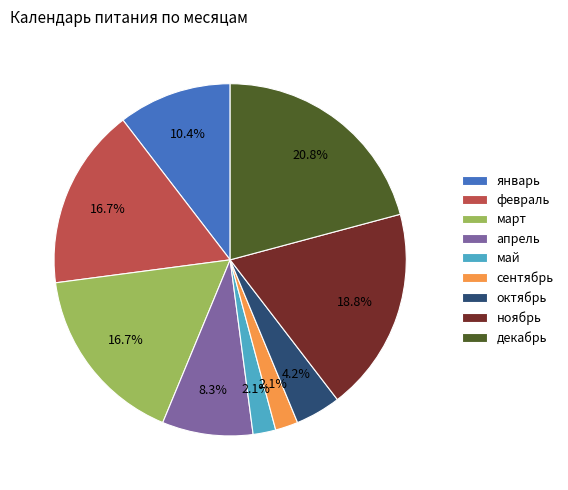

Which category has the biggest portion of the pie?

декабрь